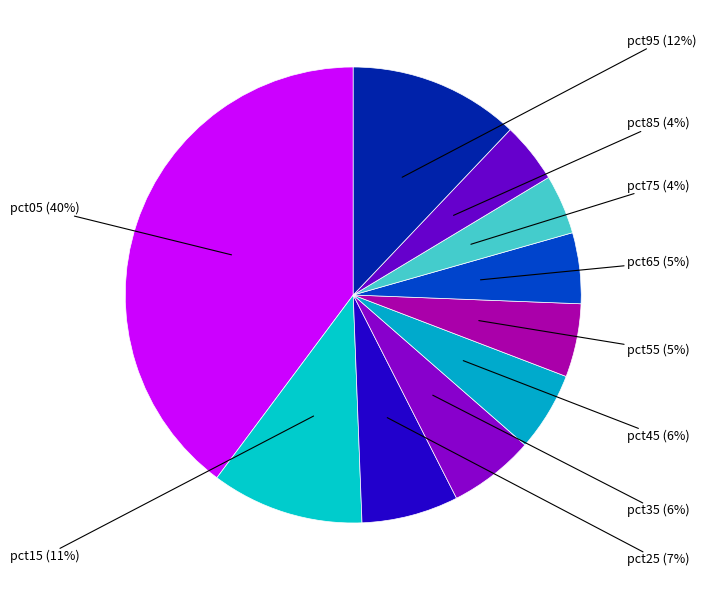

Count the number of slices in the pie.

10